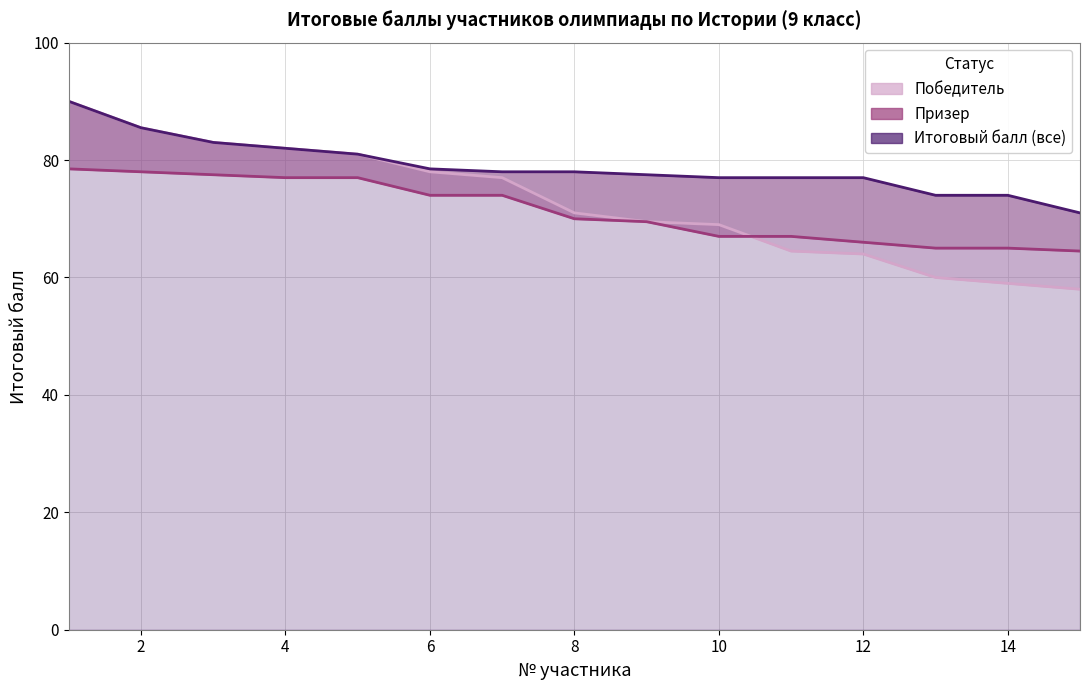

True or false: Призер (линия) has more than 1 interior local peaks.

False